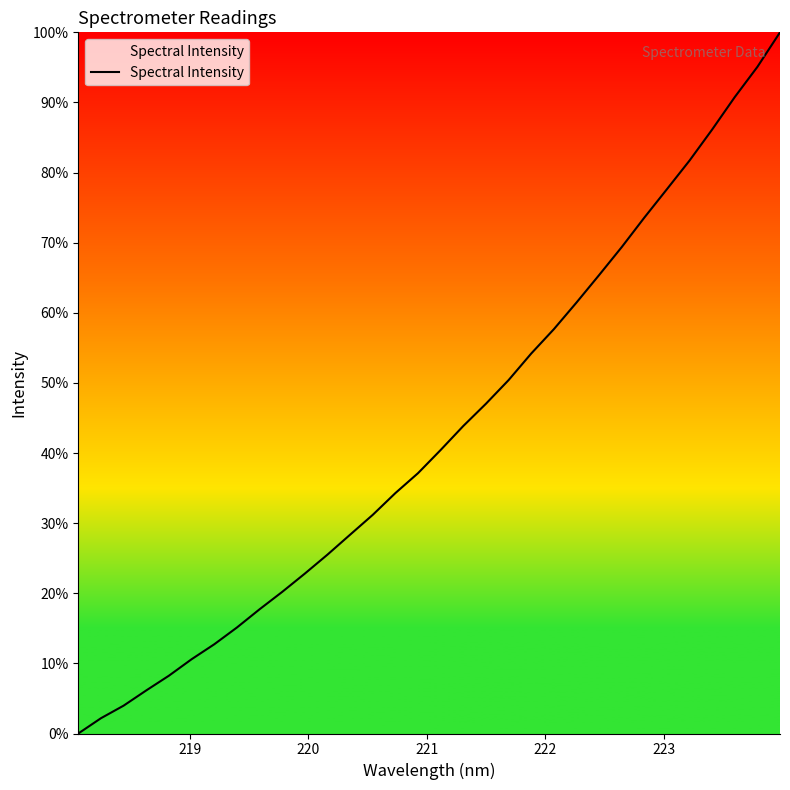

What is the greatest value displayed?

100.0